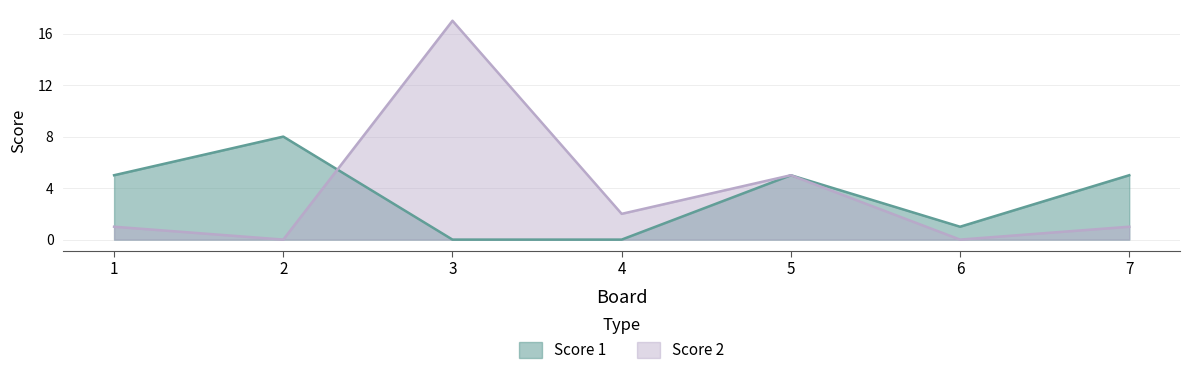

List the labels in order of Score 1 value, largest first.

2, 1, 5, 7, 6, 3, 4